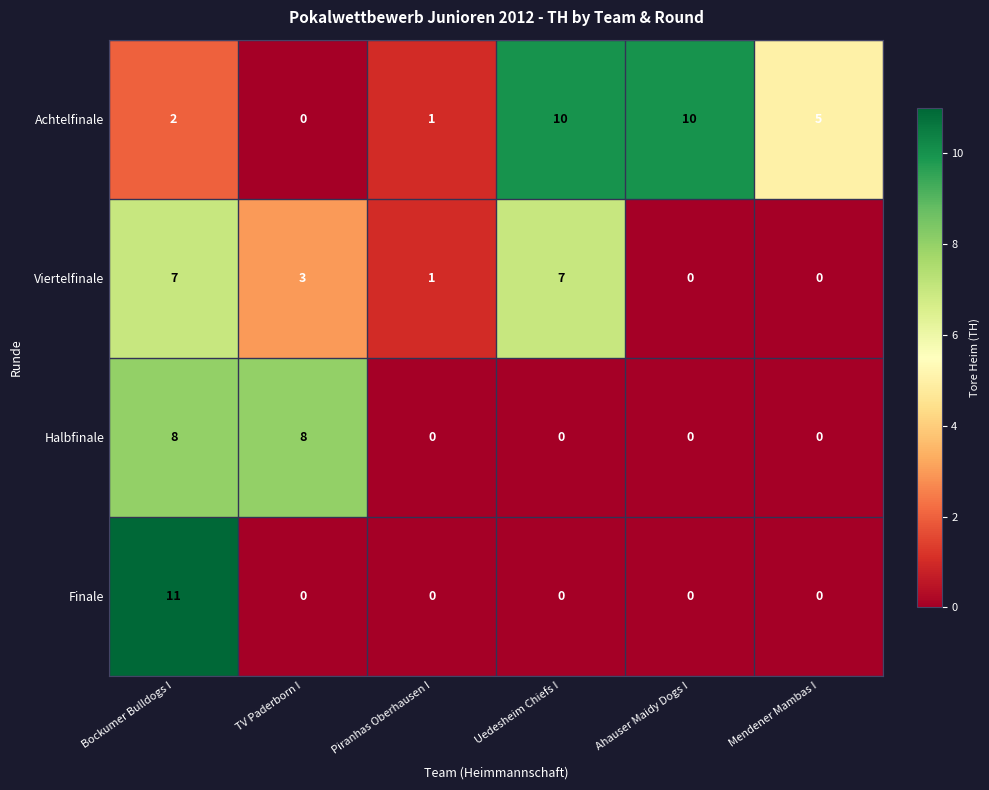

What is the spread (max minus min) of values at Mendener Mambas I?

5